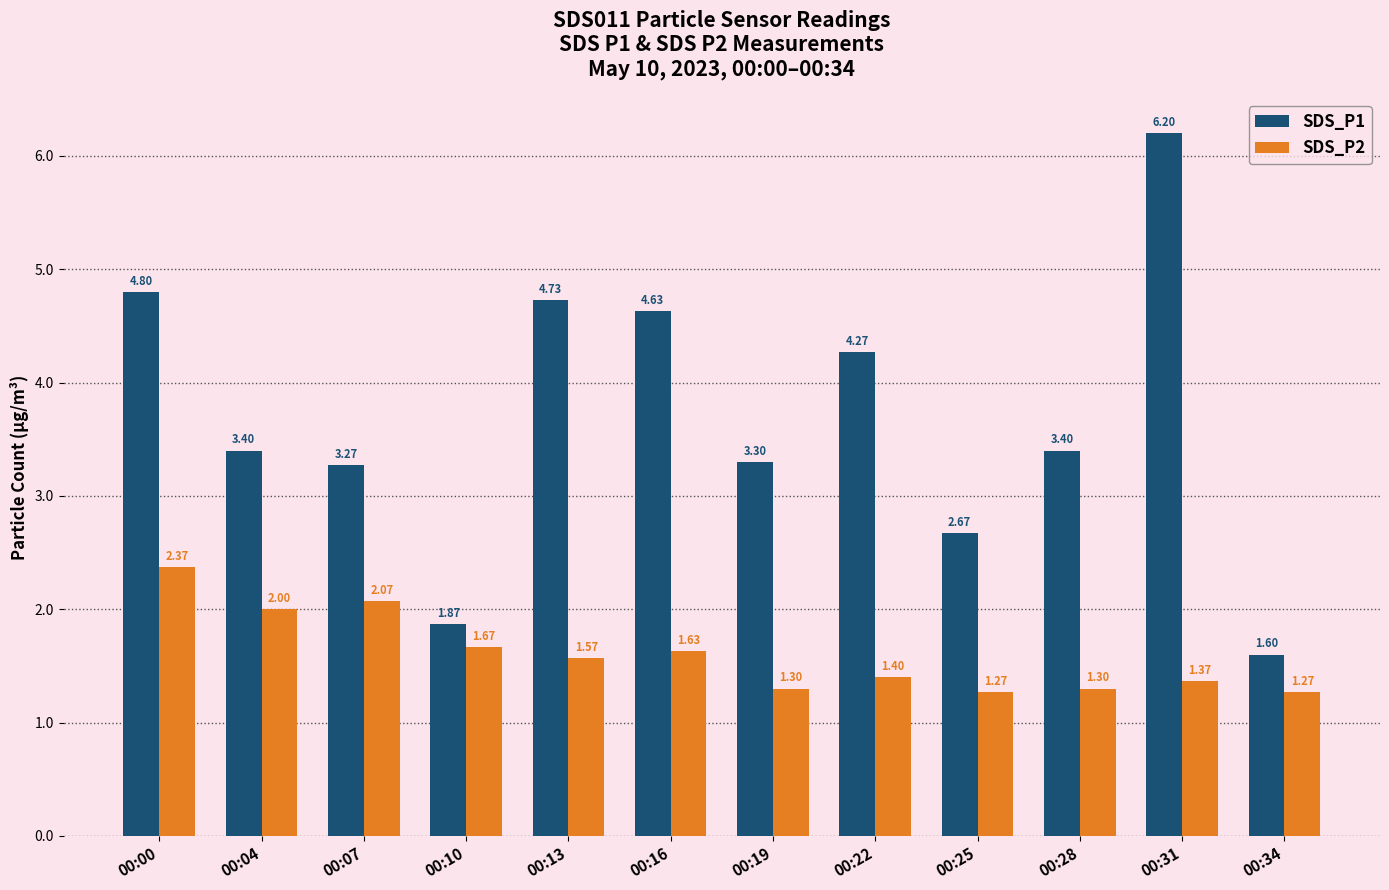

Rank the series at 00:25 from lowest to highest value.

SDS_P2, SDS_P1